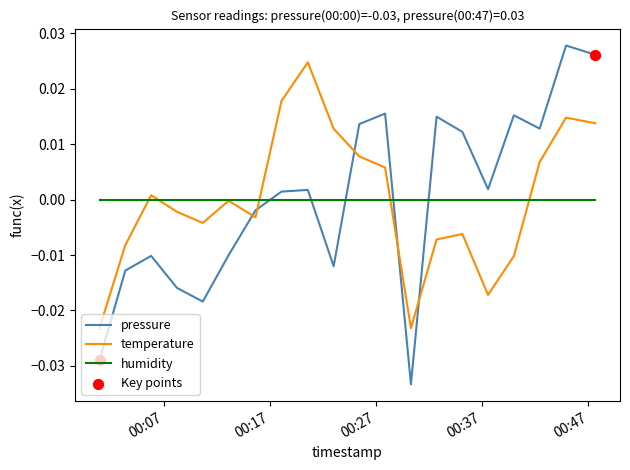

Which series has the largest range (max minus min)?

pressure